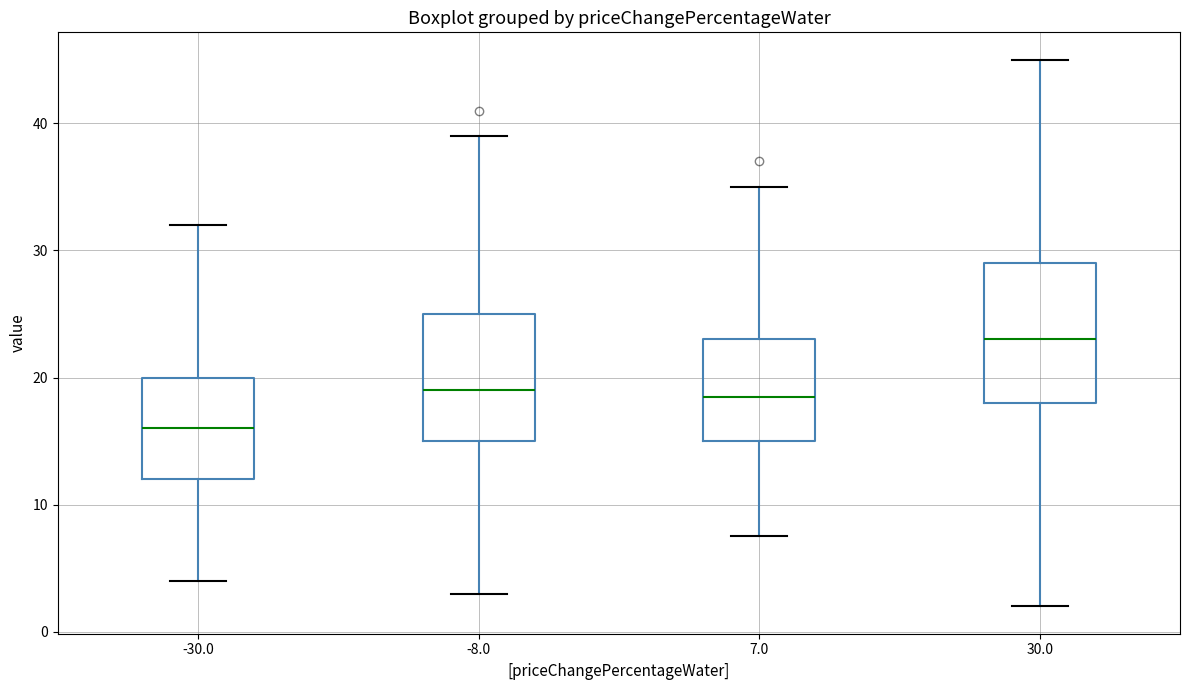

Comparing the boxes themselves (not the whiskers), which one is the tallest?

30.0